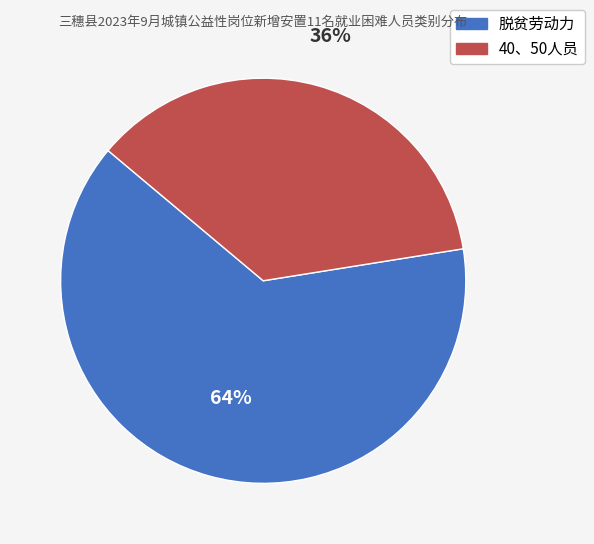

To the nearest percent, what is the combined percentage of 40、50人员 and 脱贫劳动力?

100%